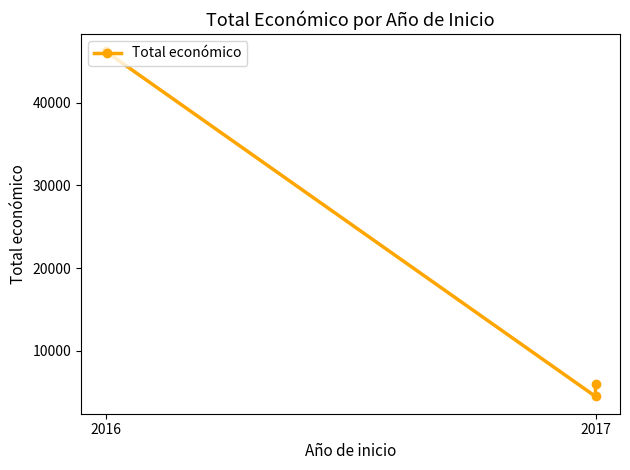

What is the ratio of the value at 2 to the value at 2017?

1.3